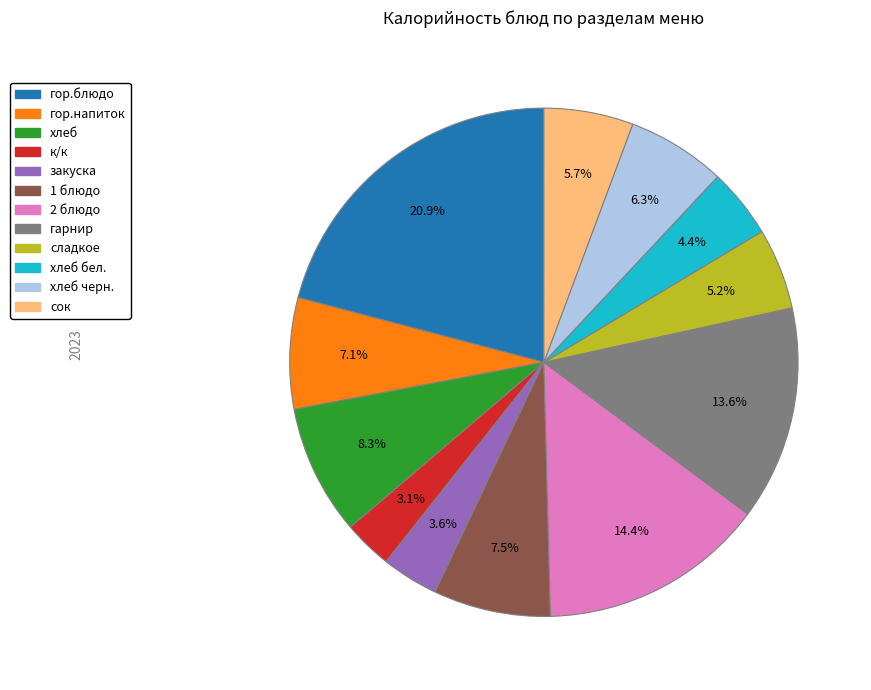

Approximately how many times larger is the value at к/к compared to хлеб черн.?

0.5